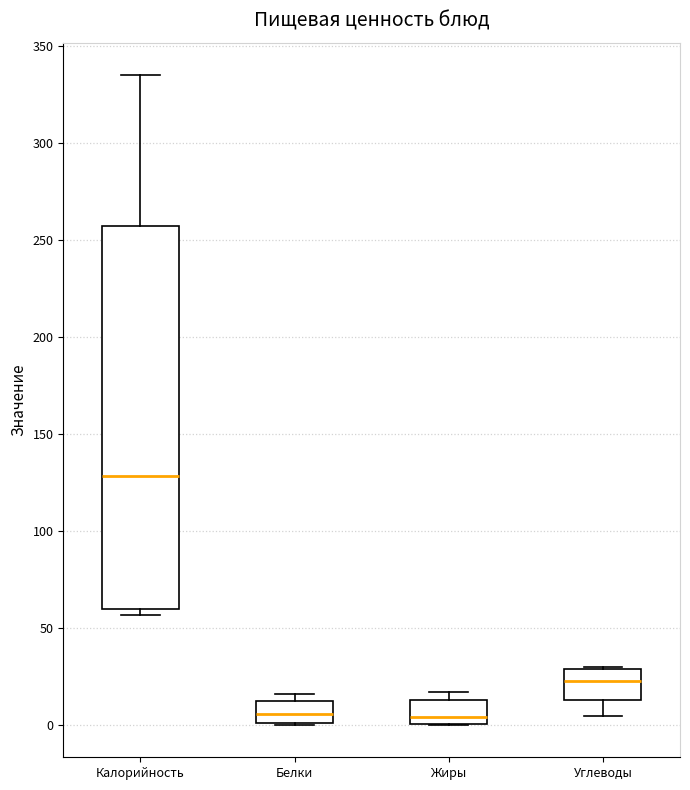

Which box is the tallest, from its lower edge to its upper edge?

Калорийность